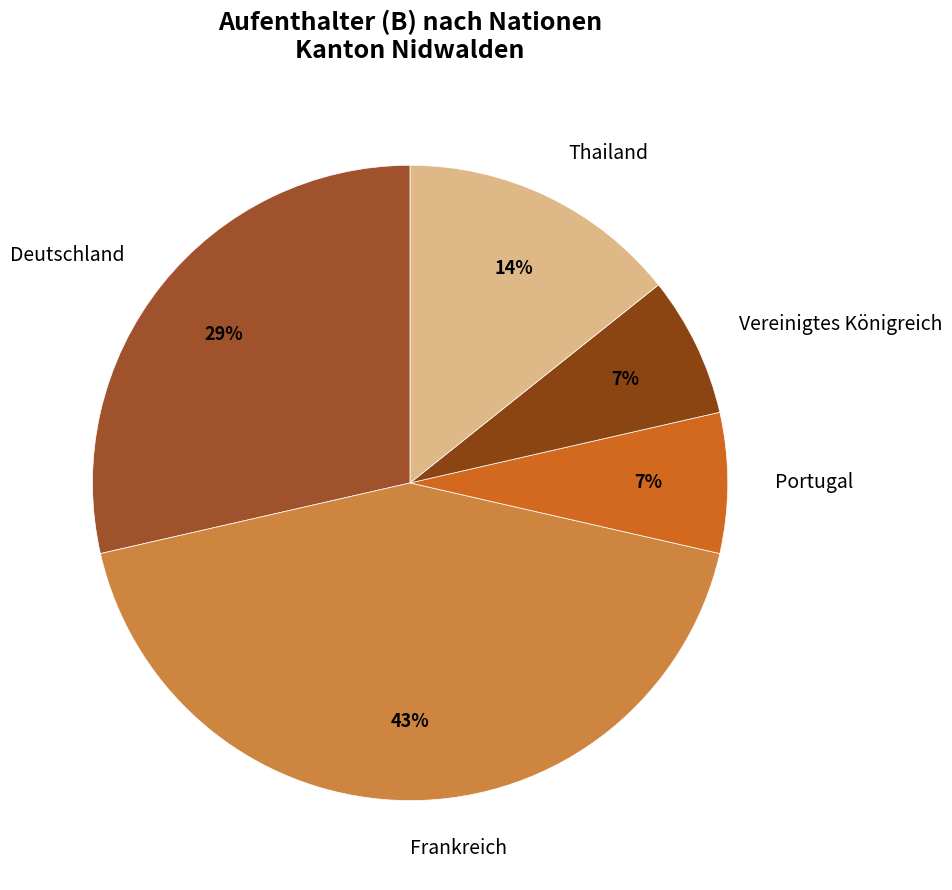

Is Vereinigtes Königreich the majority of the pie?

No